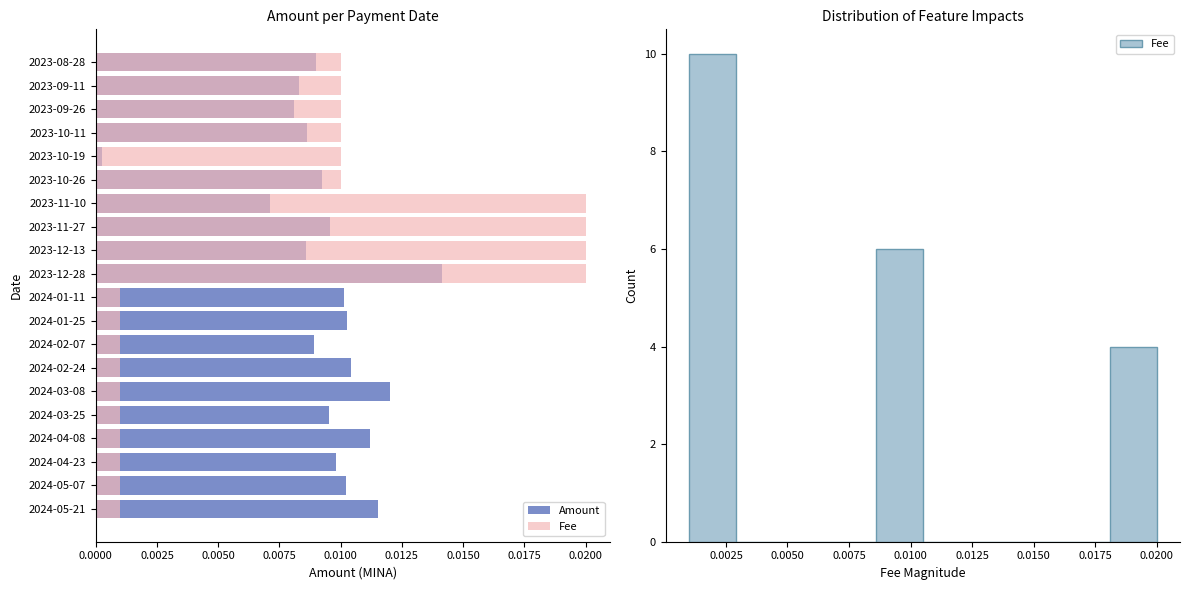

What are all the series names shown in the legend?

Amount, Fee